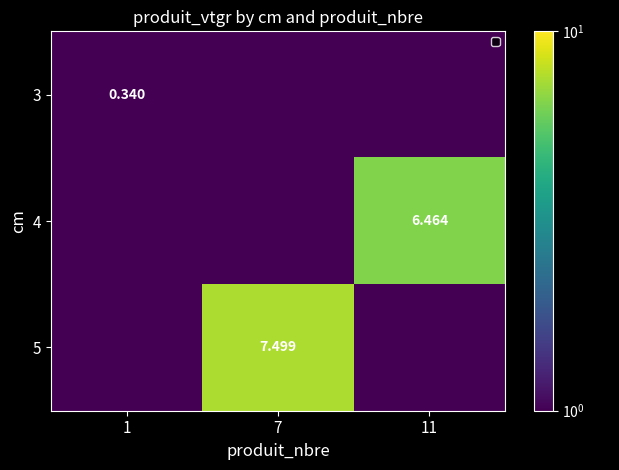

Which category has the lowest value in the 3 series?

7